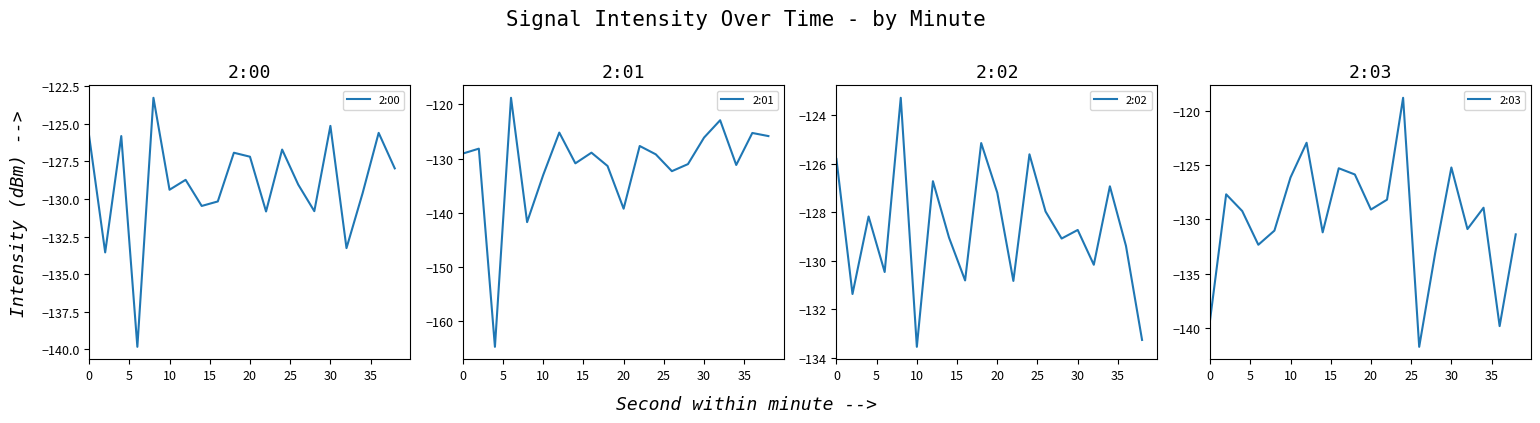

Which category has the lowest value in the 2:02 series?

10